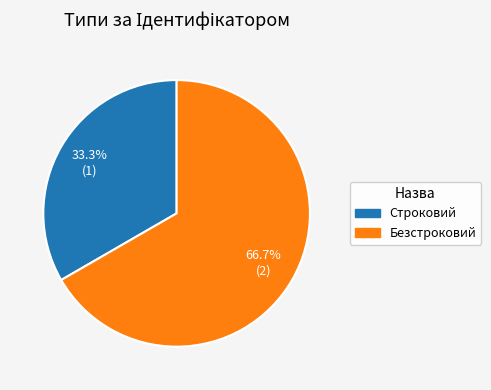

To the nearest percent, what portion does Безстроковий represent?

67%